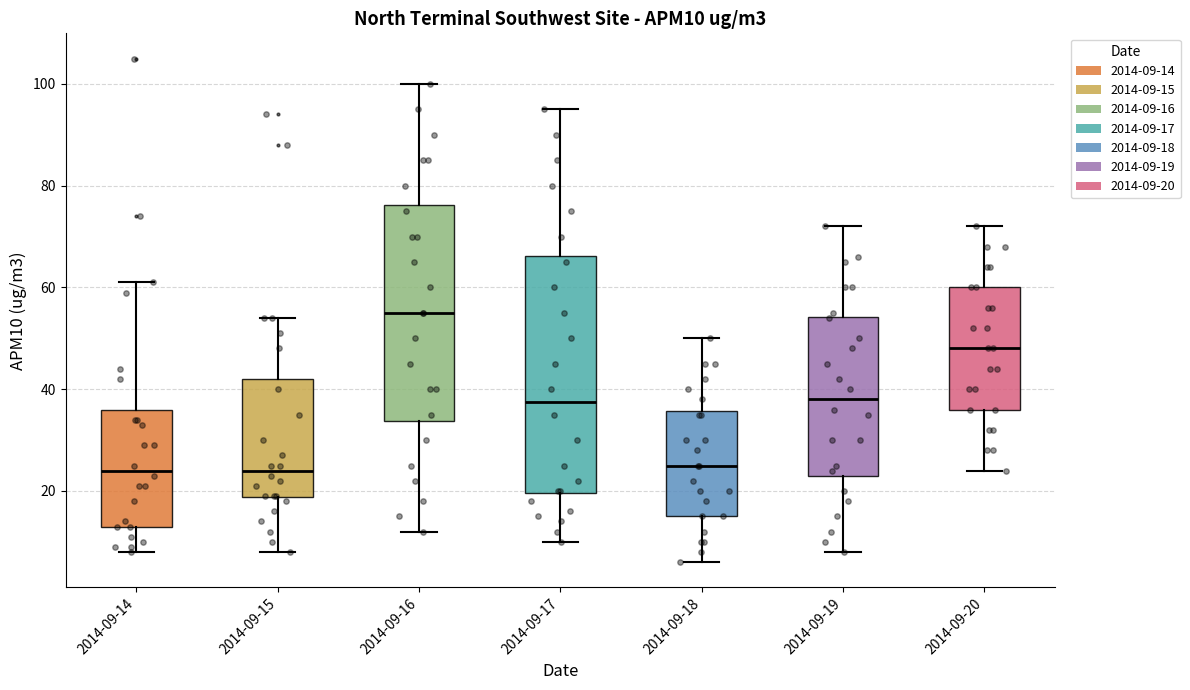

Comparing the boxes themselves (not the whiskers), which one is the tallest?

2014-09-17